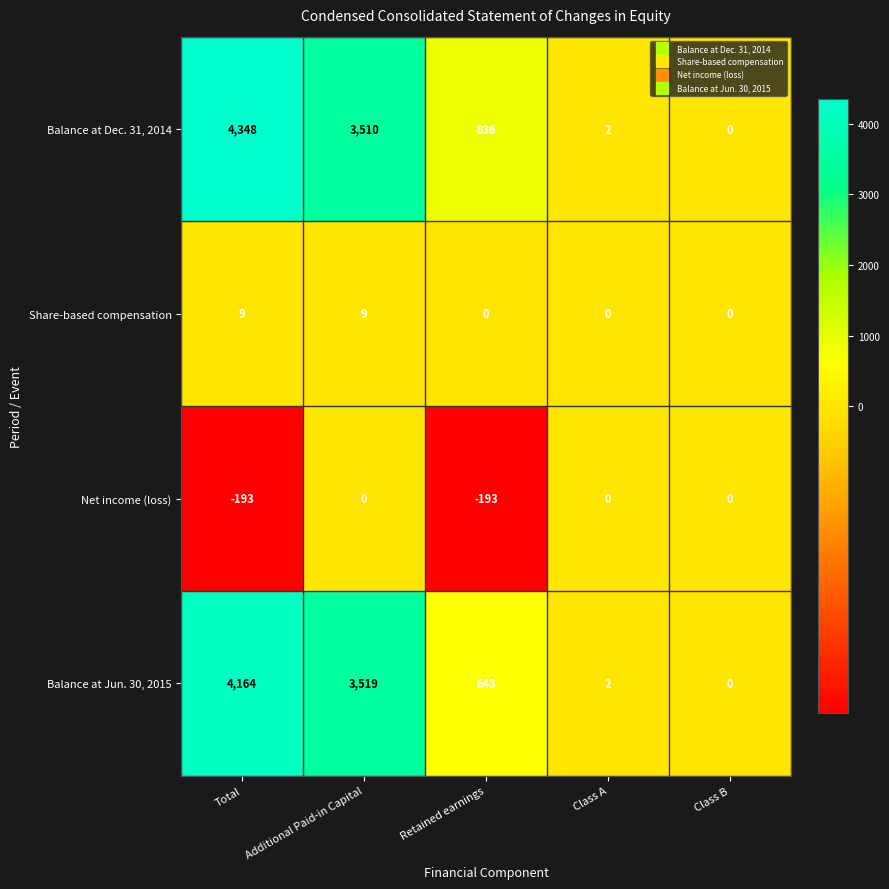

Reading right to left, list all the values displayed in this chart.

Balance at Dec. 31, 2014: Class B=0	Class A=2	Retained earnings=836	Additional Paid-in Capital=3510	Total=4348
Share-based compensation: Class B=0	Class A=0	Retained earnings=0	Additional Paid-in Capital=9	Total=9
Net income (loss): Class B=0	Class A=0	Retained earnings=-193	Additional Paid-in Capital=0	Total=-193
Balance at Jun. 30, 2015: Class B=0	Class A=2	Retained earnings=643	Additional Paid-in Capital=3519	Total=4164